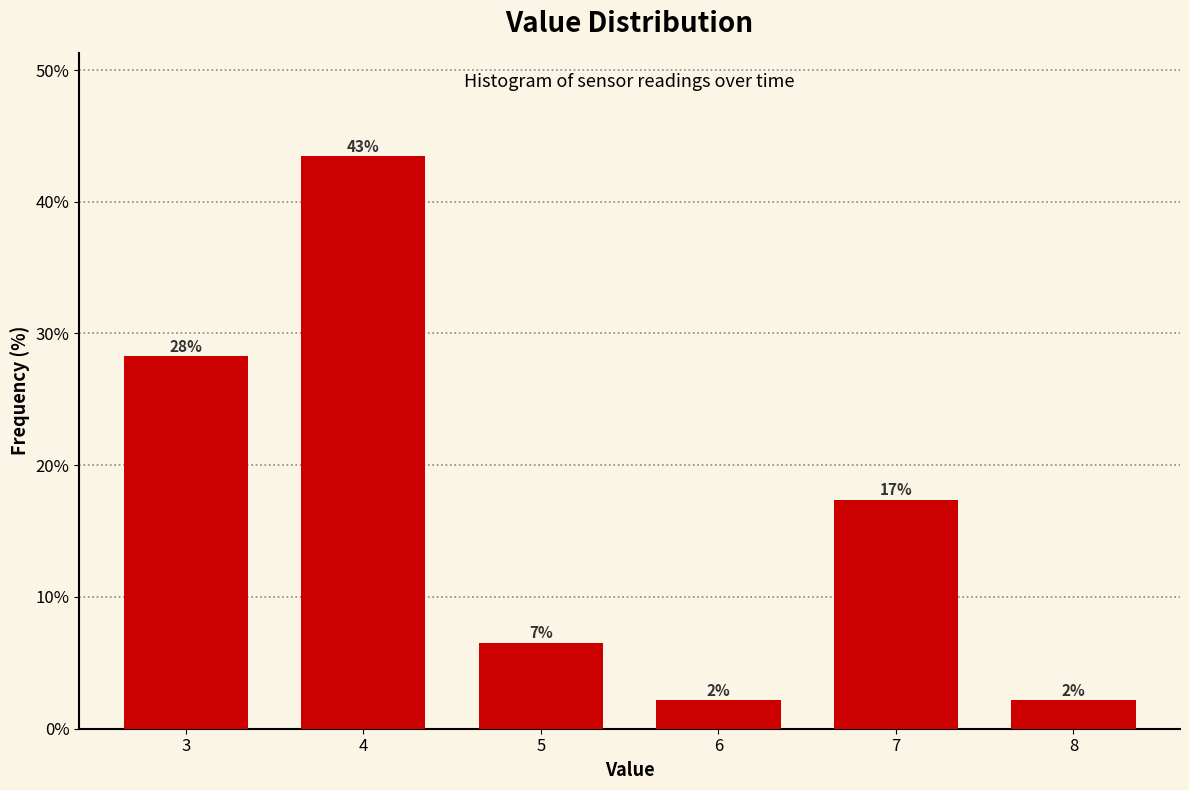

How many bars are there in total?

6